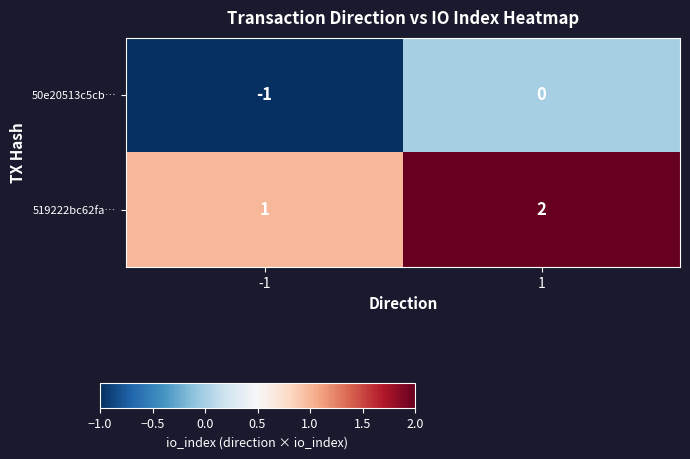

Rank the series by their maximum value, from highest to lowest.

519222bc62fa…, 50e20513c5cb…